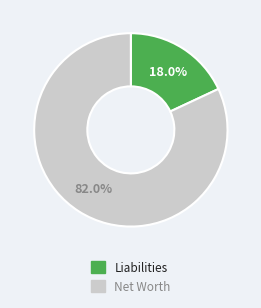

What is the ratio of the value at Liabilities to the value at Net Worth?

0.2